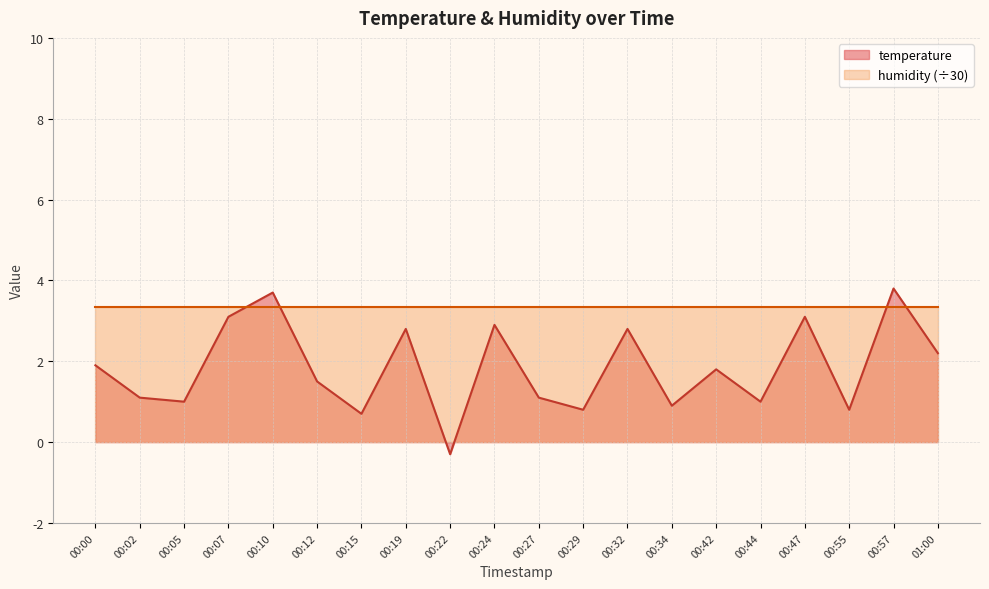

Where is the first local maximum?

00:10